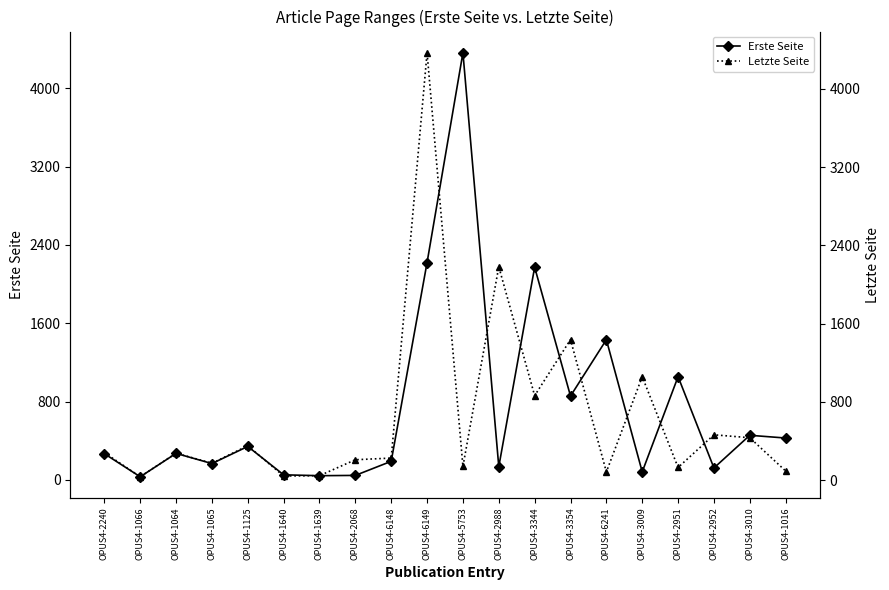

Count the number of categories in the chart.

20